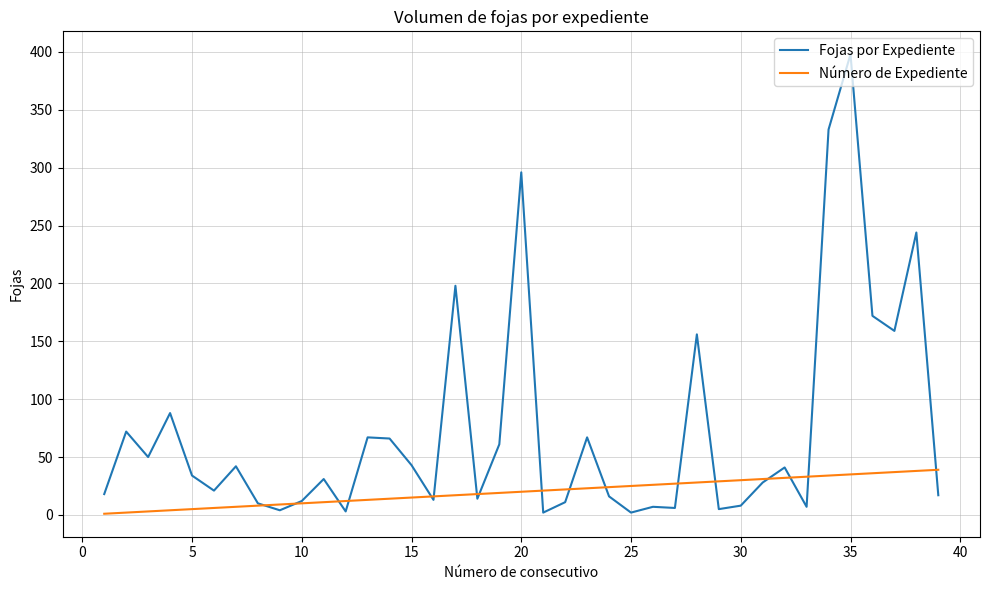

Which series has the widest spread of values?

Fojas por Expediente